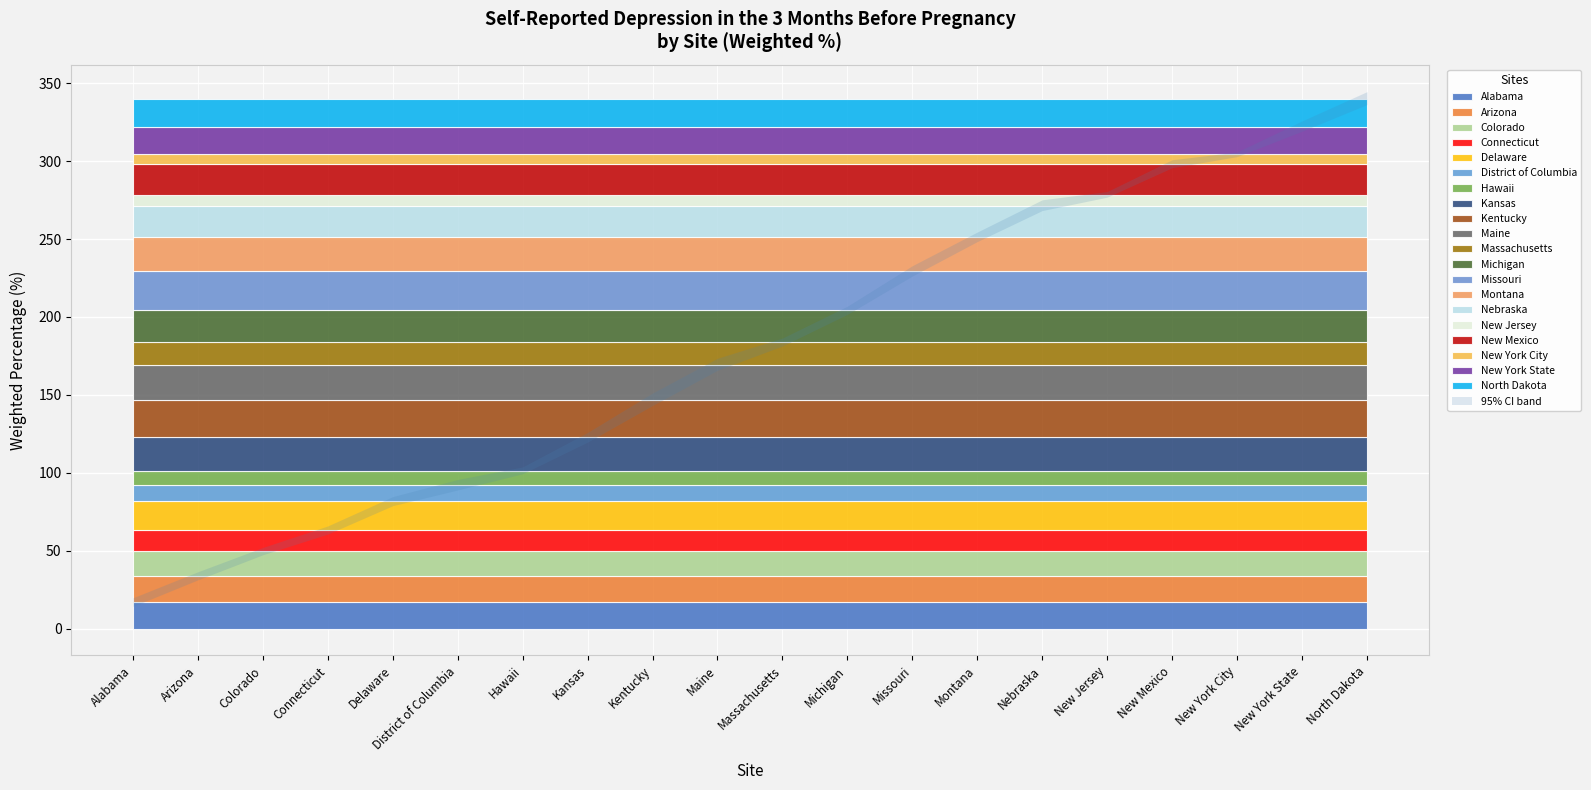

Reading left to right, extract all data points from this chart.

Weighted %: Alabama=16.9	Arizona=16.9	Colorado=15.8	Connecticut=13.5	Delaware=18.6	District of Columbia=10.2	Hawaii=9.5	Kansas=21.3	Kentucky=24.3	Maine=22.4	Massachusetts=14.4	Michigan=20.4	Missouri=25.3	Montana=21.8	Nebraska=20.2	New Jersey=7.0	New Mexico=19.8	New York City=6.0	New York State=17.9	North Dakota=17.9
Lower 95% CI: Alabama=14.3	Arizona=14.4	Colorado=13.6	Connecticut=11.1	Delaware=15.8	District of Columbia=7.3	Hawaii=7.5	Kansas=18.3	Kentucky=20.5	Maine=18.8	Massachusetts=12.0	Michigan=17.9	Missouri=22.1	Montana=18.9	Nebraska=17.0	New Jersey=5.4	New Mexico=17.3	New York City=4.6	New York State=14.9	North Dakota=14.1
Upper 95% CI: Alabama=19.8	Arizona=19.6	Colorado=18.3	Connecticut=16.3	Delaware=21.6	District of Columbia=14.0	Hawaii=11.9	Kansas=24.5	Kentucky=28.5	Maine=26.5	Massachusetts=17.1	Michigan=23.1	Missouri=28.7	Montana=25.0	Nebraska=23.9	New Jersey=9.0	New Mexico=22.4	New York City=7.6	New York State=21.5	North Dakota=22.4